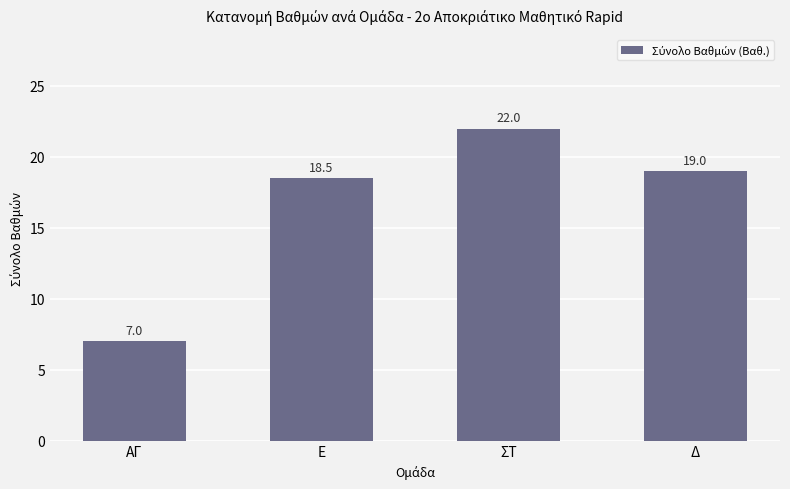

Rank the categories by value from lowest to highest.

ΑΓ, Ε, Δ, ΣΤ